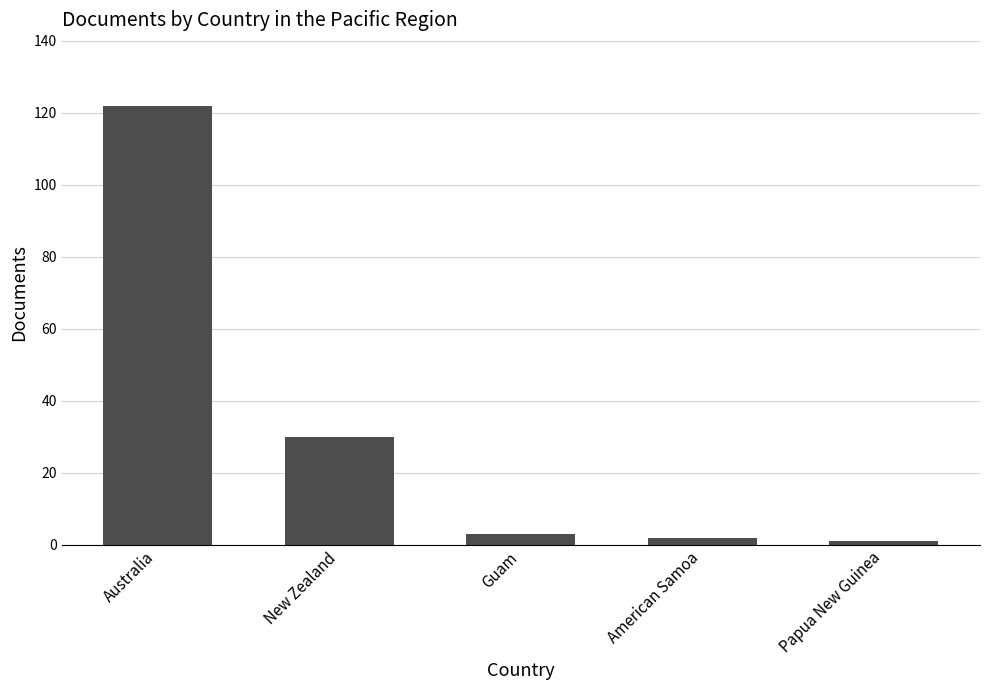

What is the difference between the values at Guam and New Zealand?

27